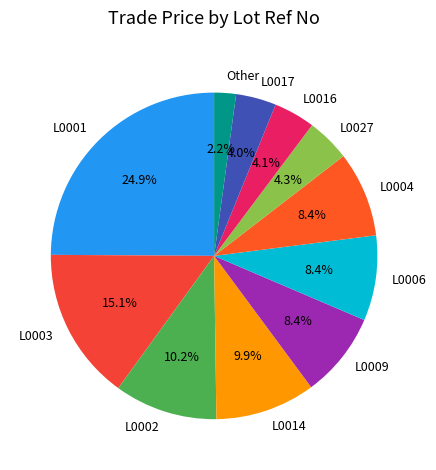

Which slice is the smallest?

Other